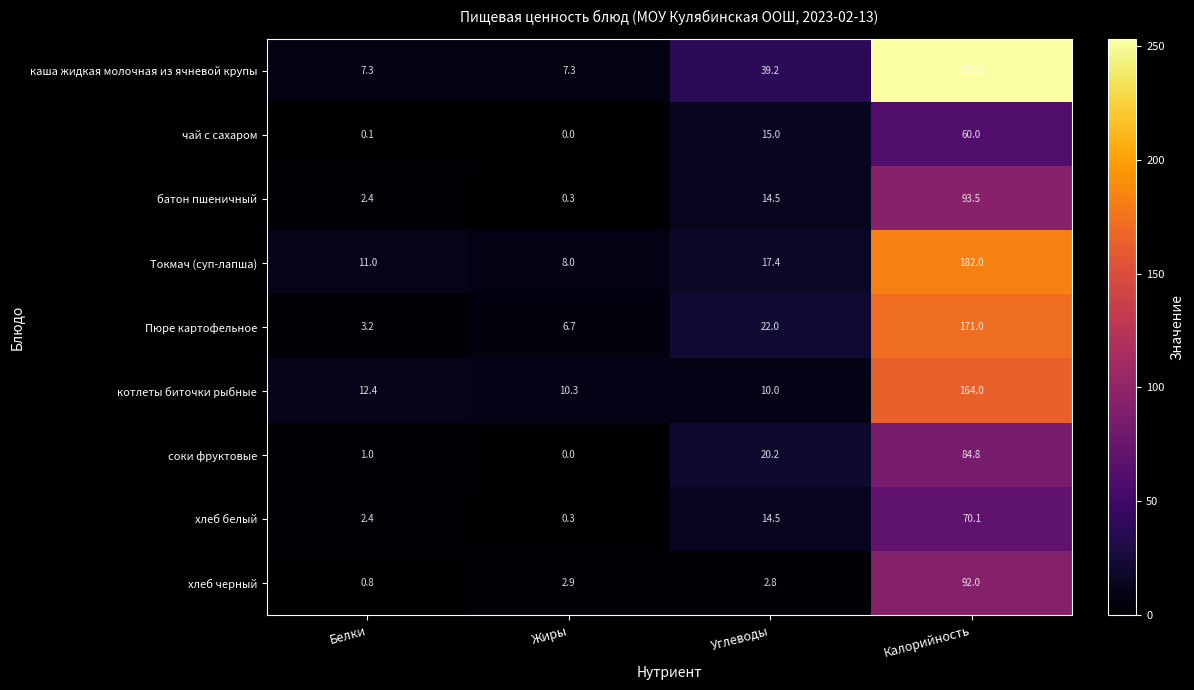

Rank the series by their maximum value, from lowest to highest.

чай с сахаром, хлеб белый, соки фруктовые, хлеб черный, батон пшеничный, котлеты биточки рыбные, Пюре картофельное, Токмач (суп-лапша), каша жидкая молочная из ячневой крупы